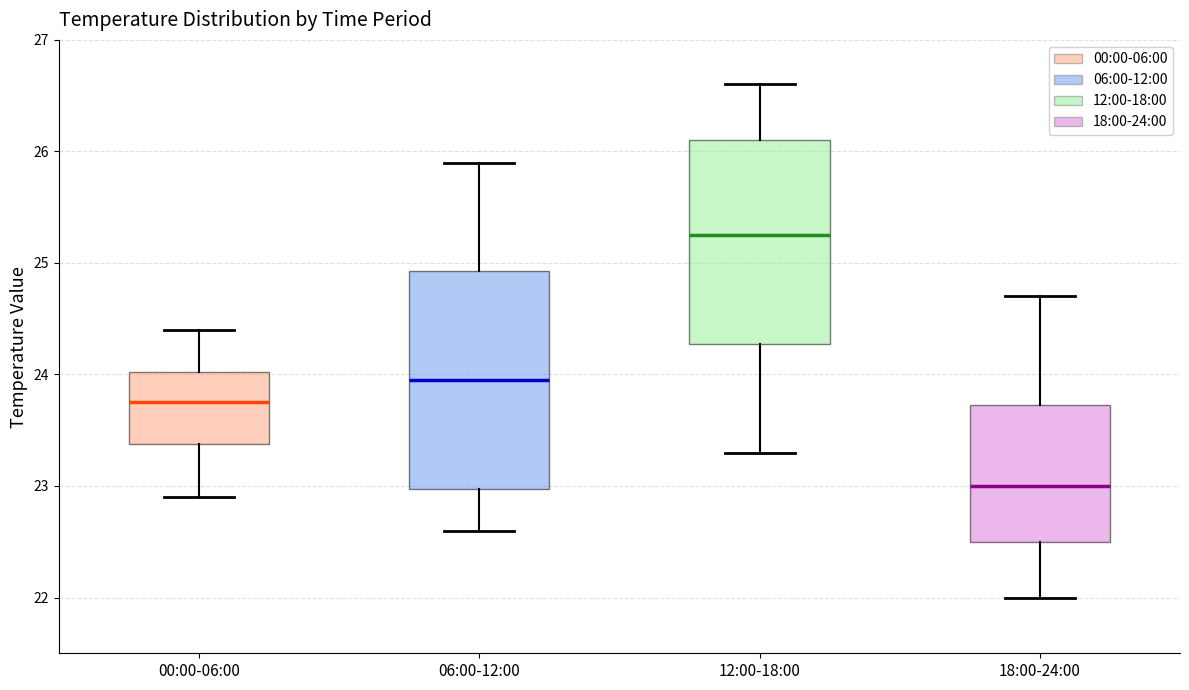

Comparing the boxes themselves (not the whiskers), which one is the tallest?

06:00-12:00